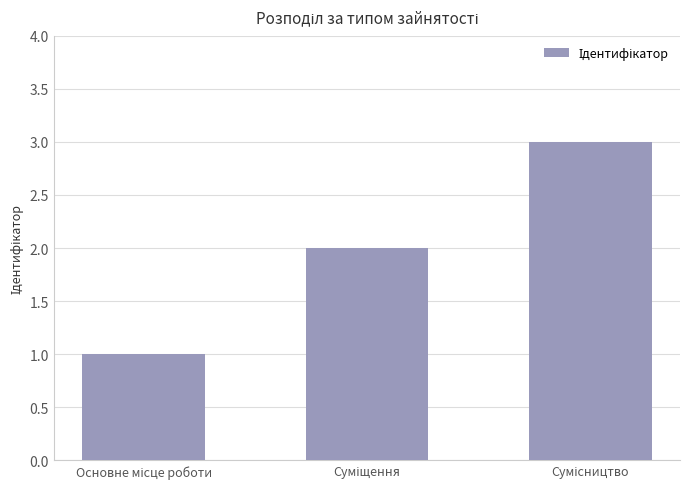

What is the sum of all values?

6